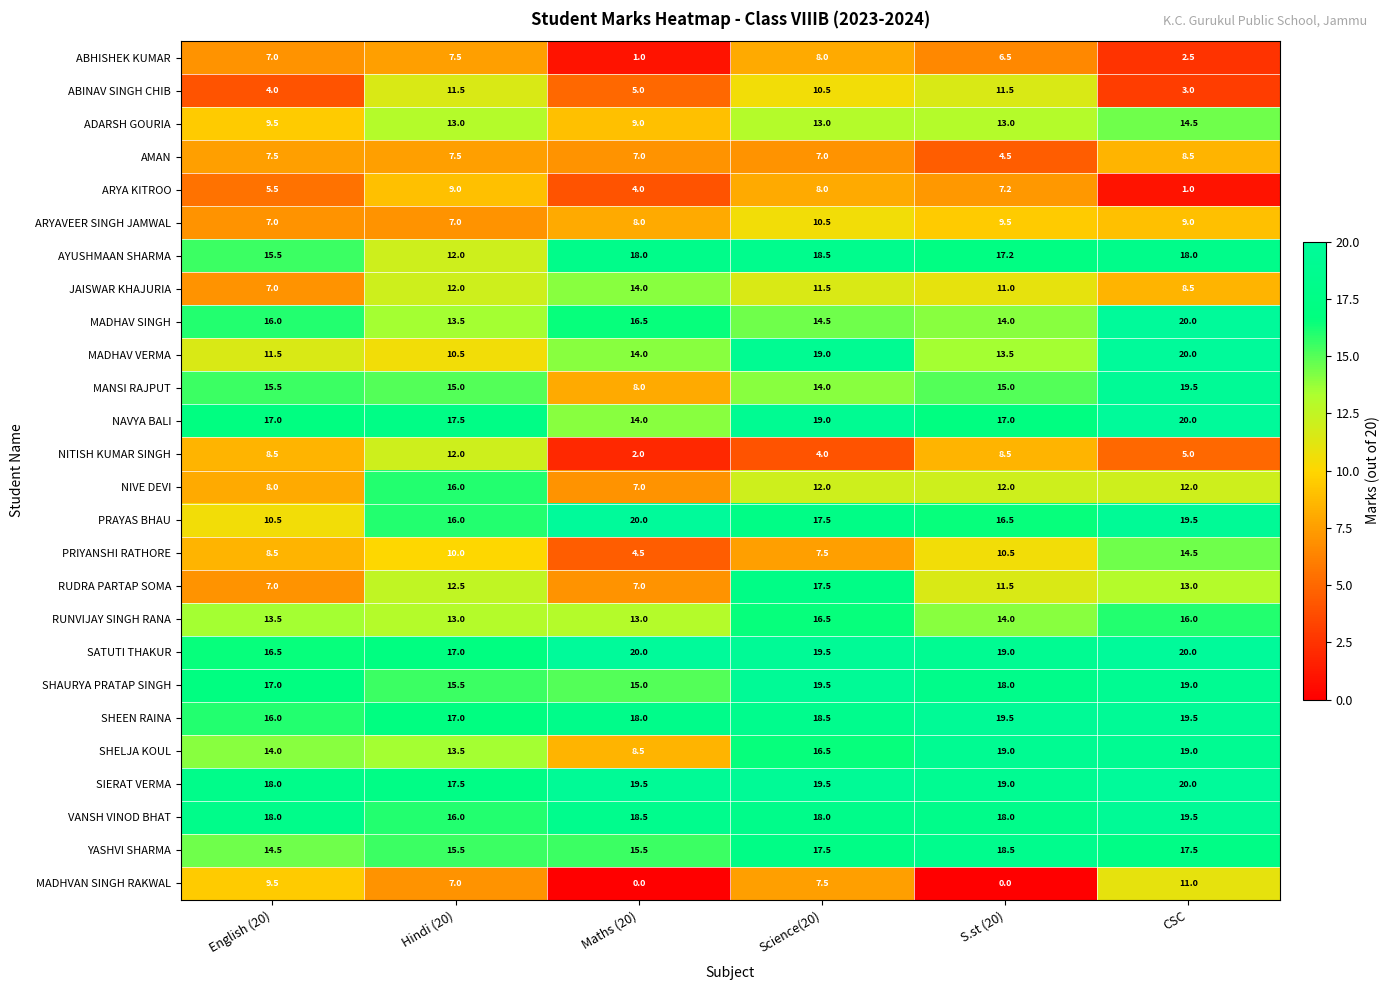

What is the difference between the second highest and second lowest values in the RUDRA PARTAP SOMA series?

6.0